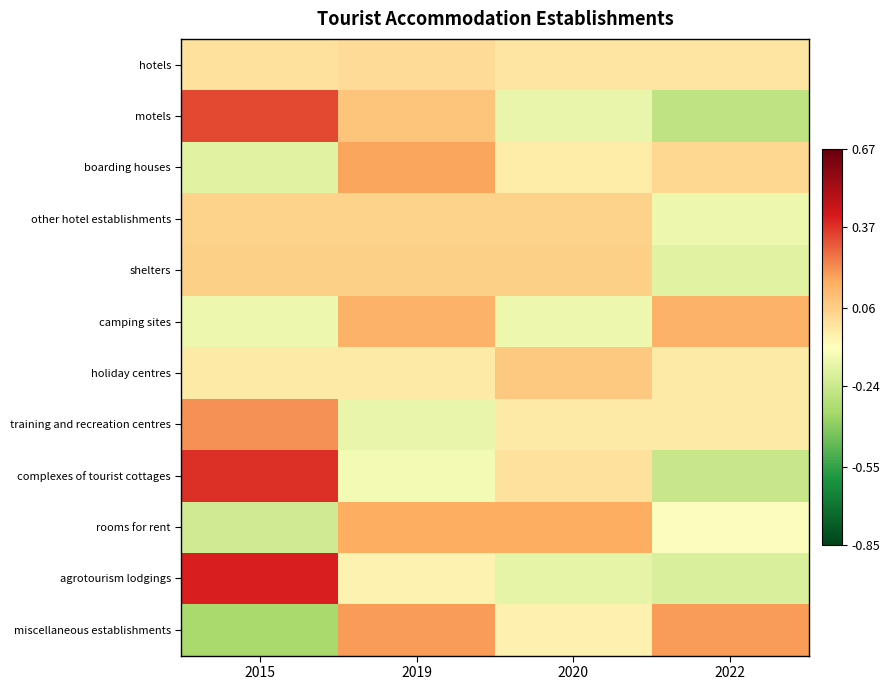

Reading left to right, what are all the values shown in this chart?

hotels: 2015=0.0	2019=0.0	2020=-0.0	2022=-0.0
motels: 2015=0.3	2019=0.1	2020=-0.2	2022=-0.3
boarding houses: 2015=-0.2	2019=0.2	2020=-0.0	2022=0.0
other hotel establishments: 2015=0.0	2019=0.0	2020=0.0	2022=-0.1
shelters: 2015=0.1	2019=0.1	2020=0.1	2022=-0.2
camping sites: 2015=-0.1	2019=0.1	2020=-0.1	2022=0.1
holiday centres: 2015=-0.0	2019=-0.0	2020=0.1	2022=-0.0
training and recreation centres: 2015=0.2	2019=-0.2	2020=-0.0	2022=-0.0
complexes of tourist cottages: 2015=0.4	2019=-0.1	2020=0.0	2022=-0.2
rooms for rent: 2015=-0.2	2019=0.2	2020=0.2	2022=-0.1
agrotourism lodgings: 2015=0.4	2019=-0.1	2020=-0.2	2022=-0.2
miscellaneous establishments: 2015=-0.3	2019=0.2	2020=-0.0	2022=0.2